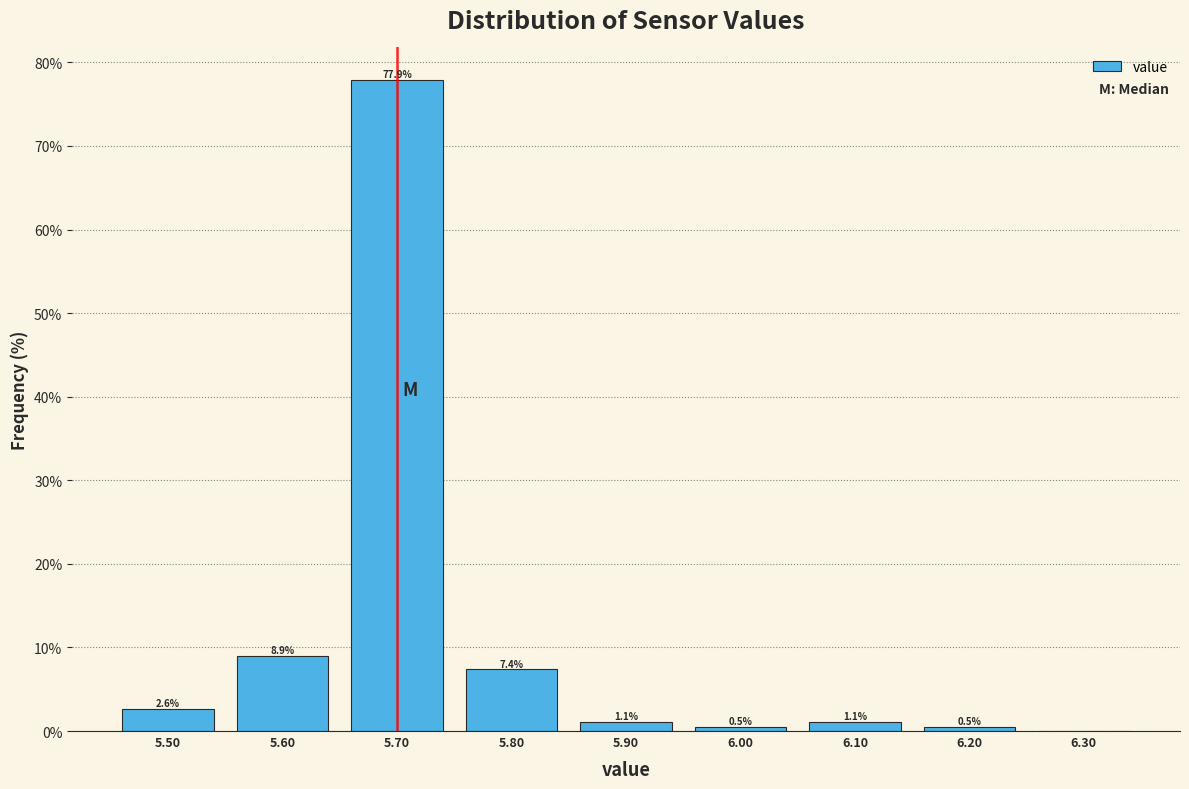

Which range on the x-axis has the tallest bar?

5.65 to 5.75